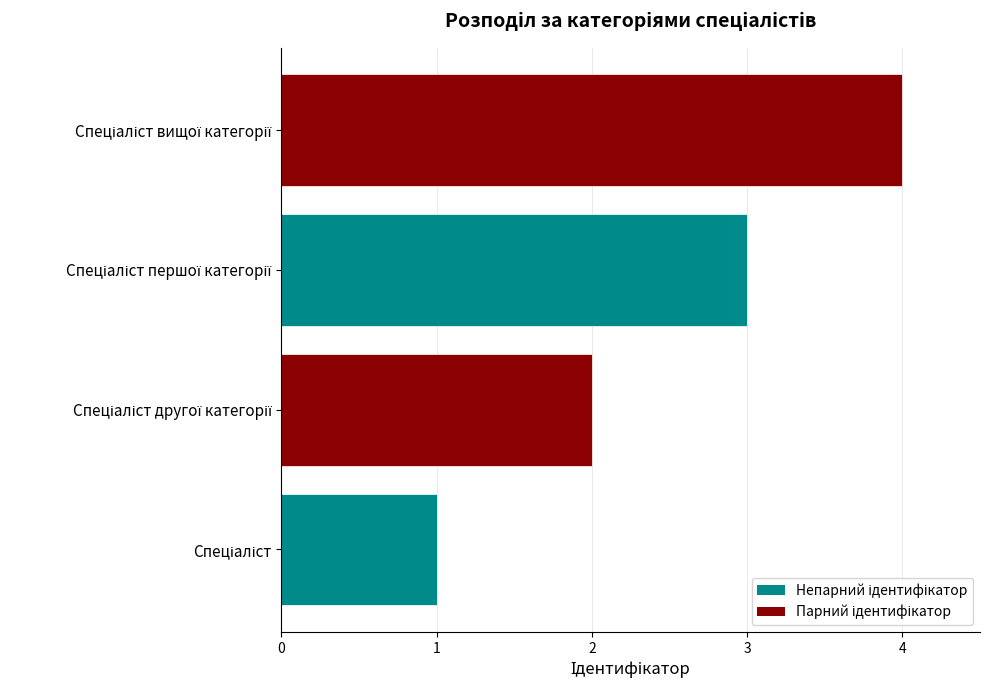

What is the maximum value shown in the chart?

4